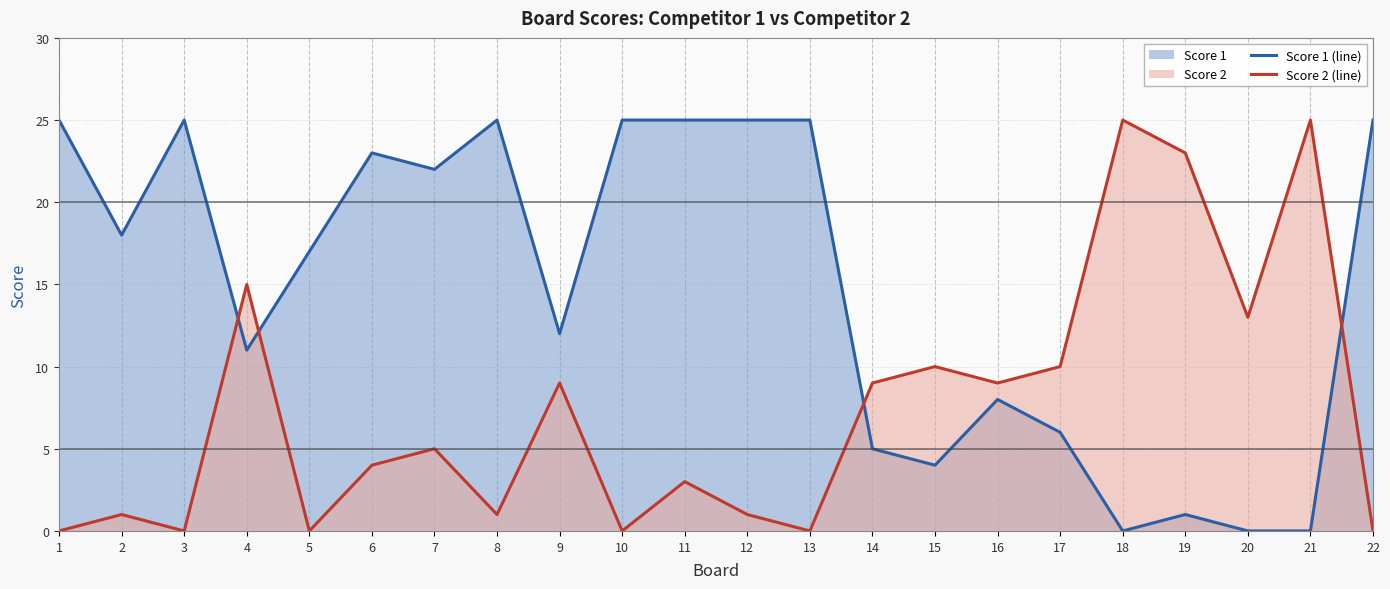

Which category has the highest value across all series?

1